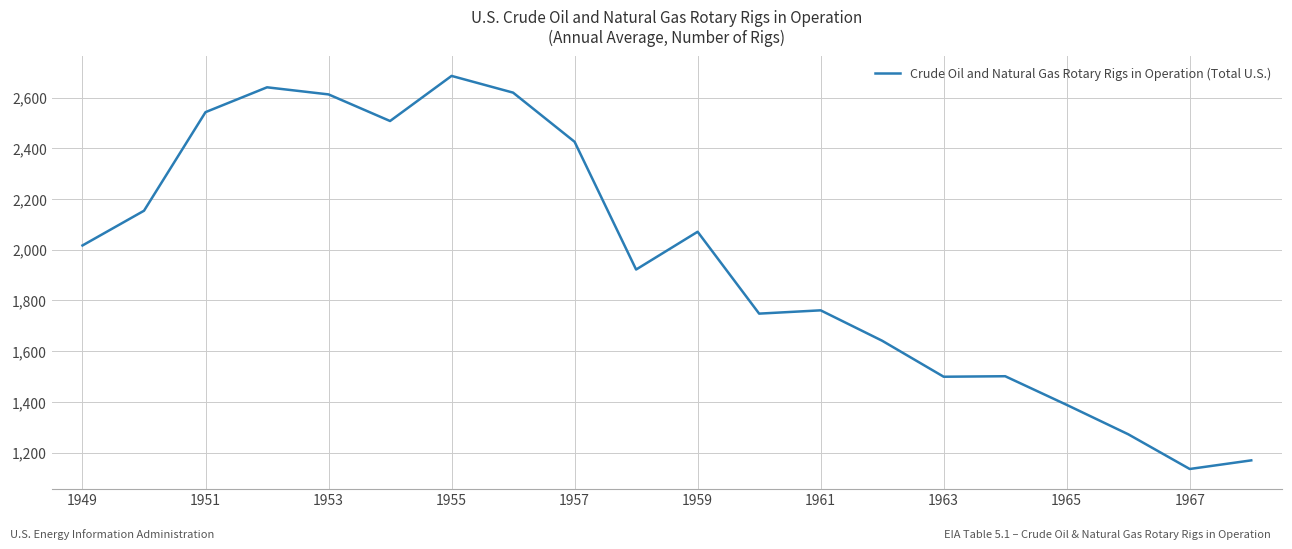

True or false: there are more than 2 points higher than both neighbors.

True